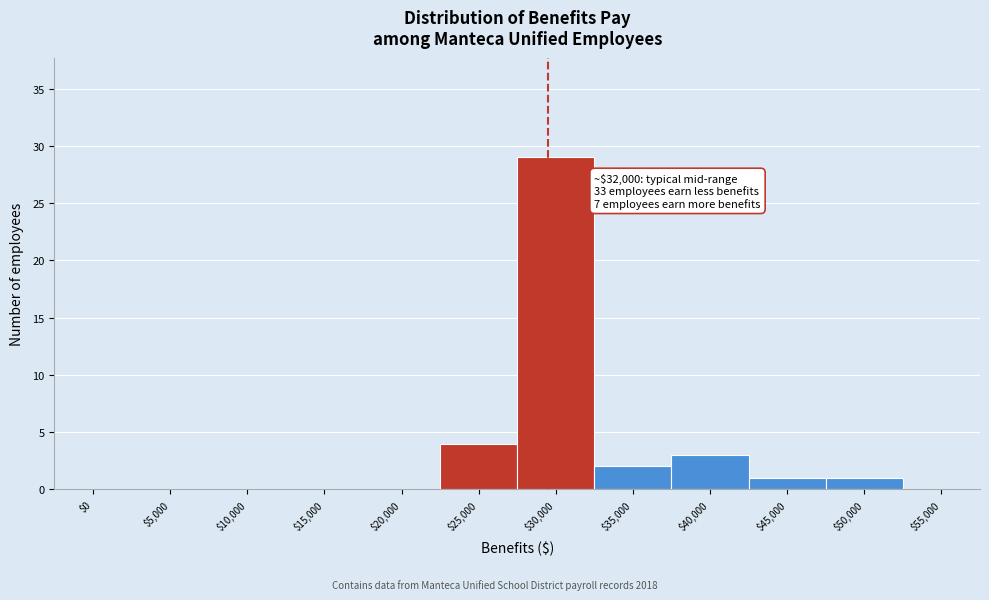

At which label is the value closest to 14?

$25,000